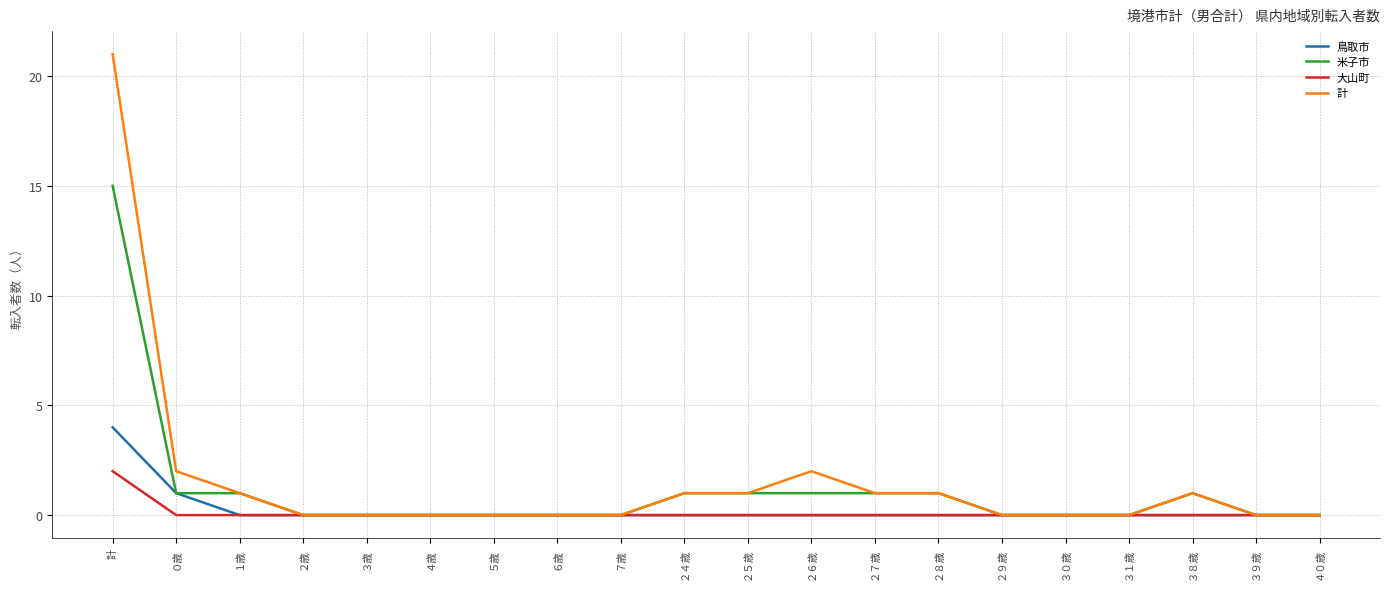

How many lines are shown in the chart?

4